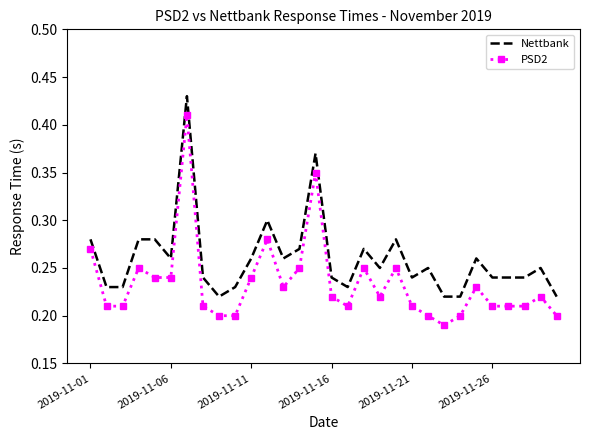

Which series has the largest total across all categories?

Nettbank